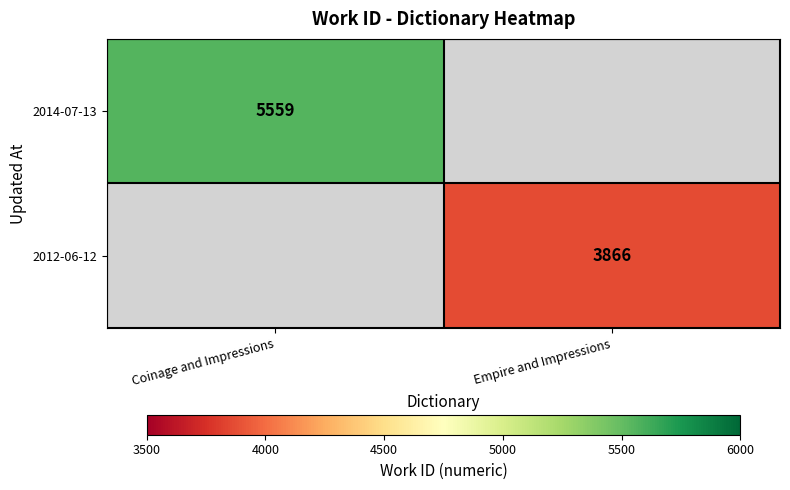

True or false: 2012-06-12 has a value of 954 at Empire and Impressions.

False